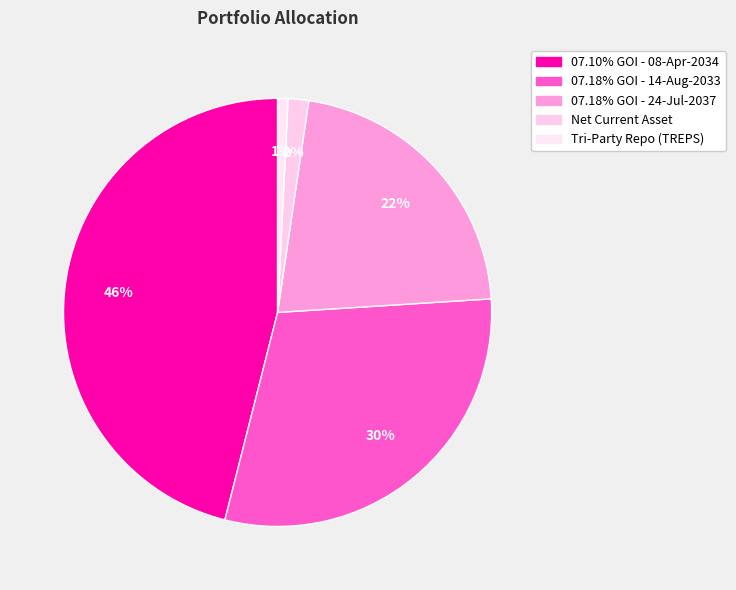

Count the number of slices in the pie.

5